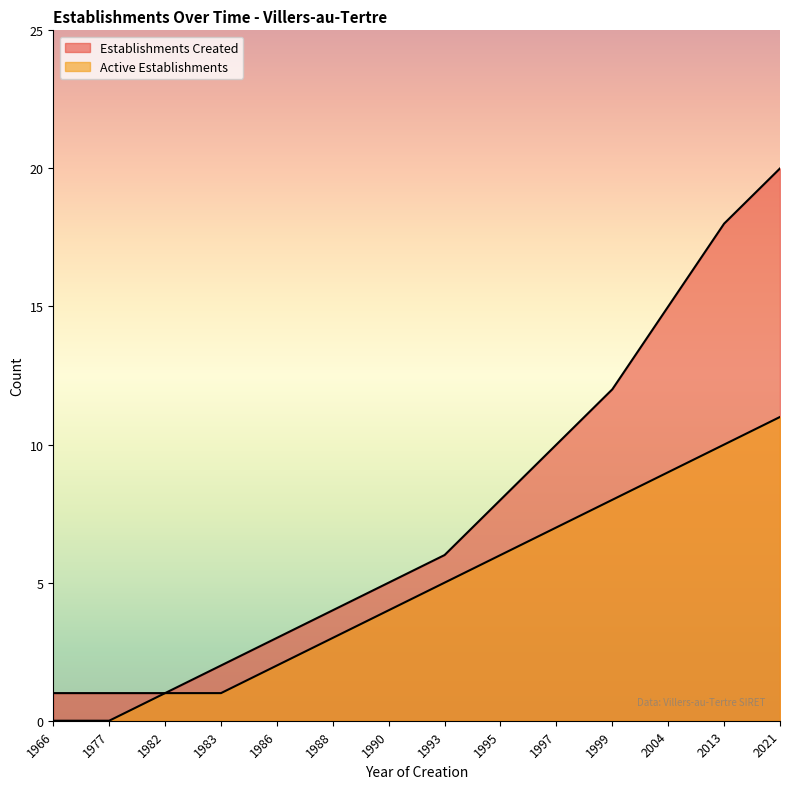

What is the value of the Establishments Created point at the 5th from the left?

3